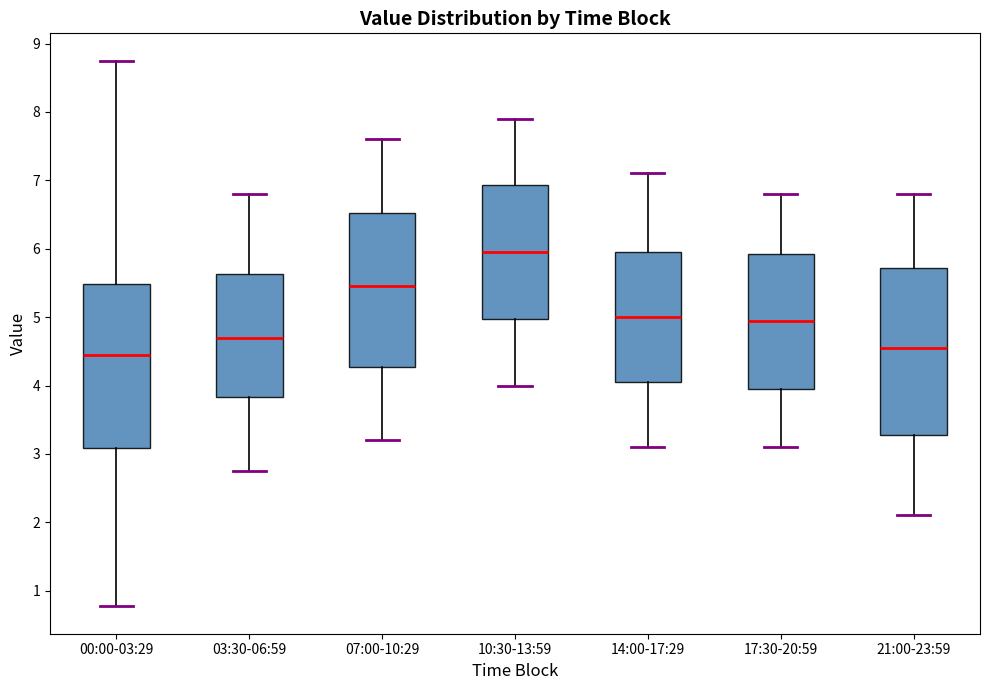

Reading left to right, transcribe this box plot: for each box, give where its median line is, the range the box spans, and where its two whiskers end, as read against the y-axis. The values are not printed on the chart, so give them approximately, as read against the axis.

00:00-03:29: median 4.5, box 3.1 to 5.5, whiskers 0.8 to 8.8
03:30-06:59: median 4.7, box 3.8 to 5.6, whiskers 2.8 to 6.8
07:00-10:29: median 5.5, box 4.3 to 6.5, whiskers 3.2 to 7.6
10:30-13:59: median 6.0, box 5.0 to 6.9, whiskers 4.0 to 7.9
14:00-17:29: median 5.0, box 4.1 to 6.0, whiskers 3.1 to 7.1
17:30-20:59: median 5.0, box 4.0 to 5.9, whiskers 3.1 to 6.8
21:00-23:59: median 4.6, box 3.3 to 5.7, whiskers 2.1 to 6.8